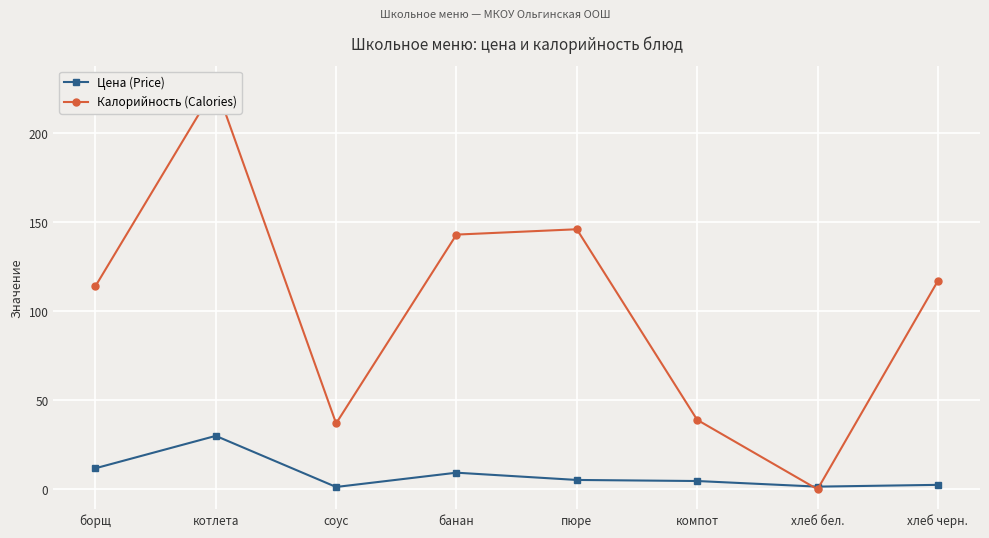

At борщ, list the series in order from smallest to largest.

Цена (Price), Калорийность (Calories)